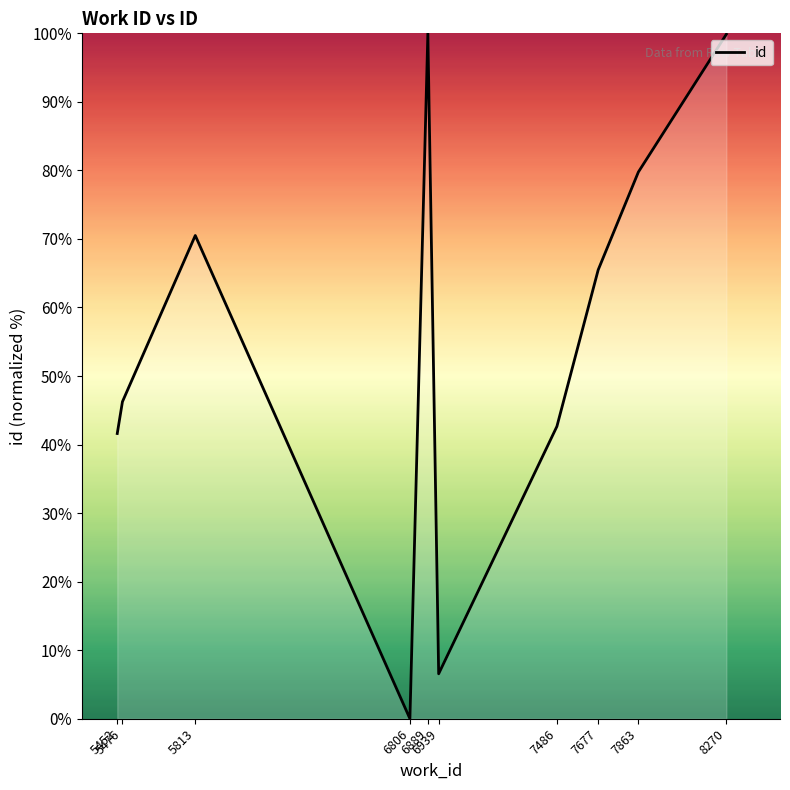

Is it true that the value at 5452 is 61.6?

False